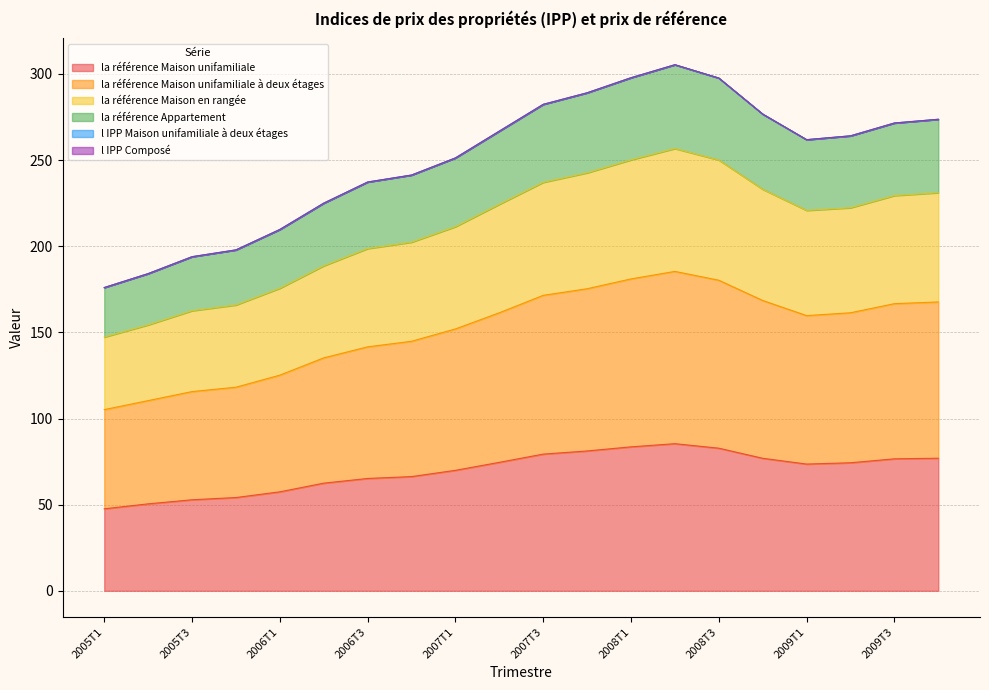

How many data points in l_IPP_Maison_unifamiliale_à_deux_étages are above 222?

10